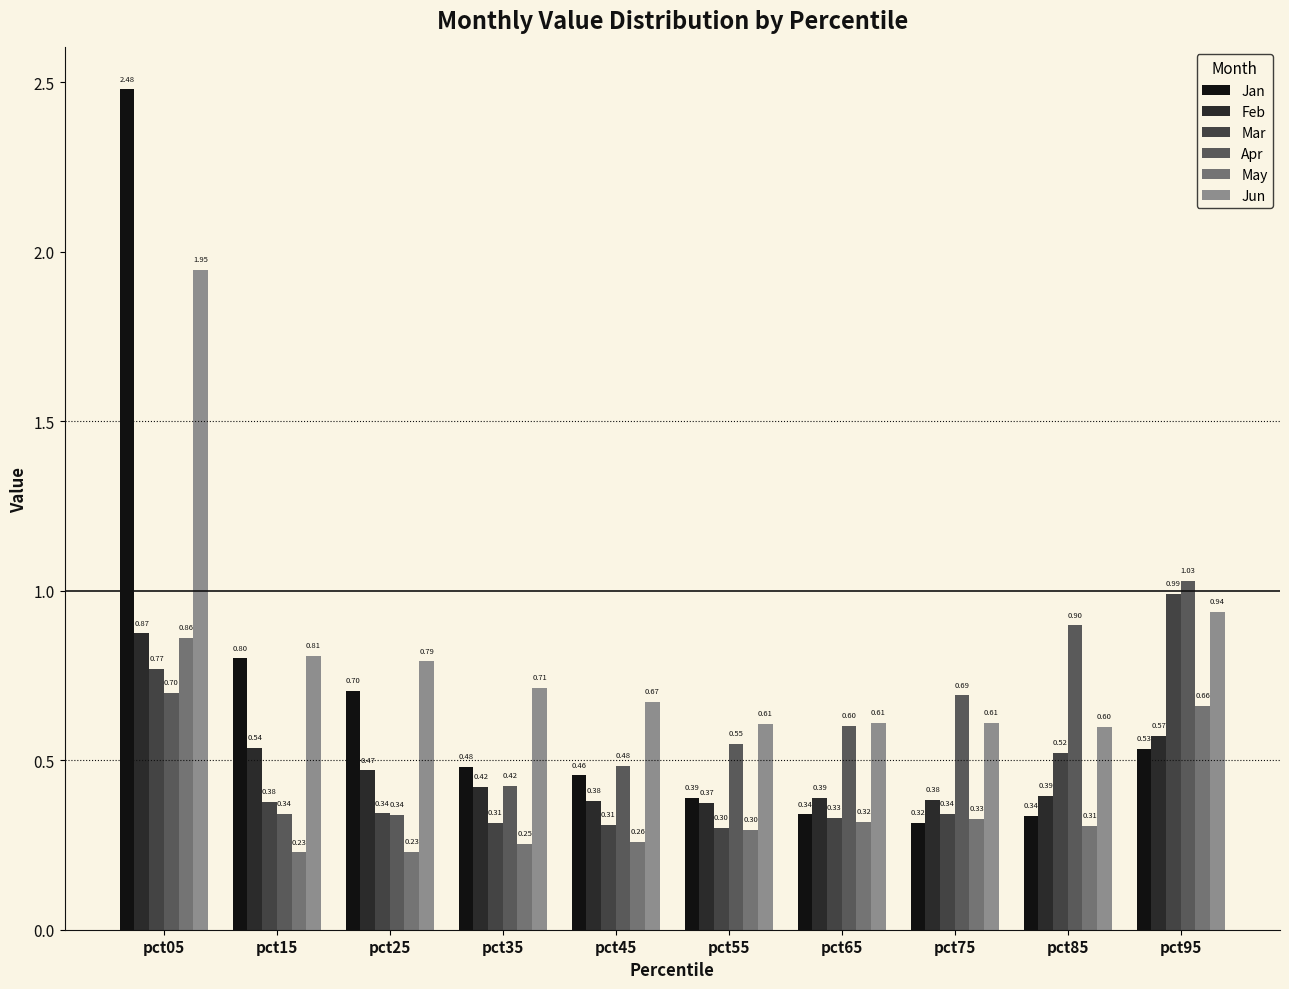

At how many categories does at least one series exceed 1?

2